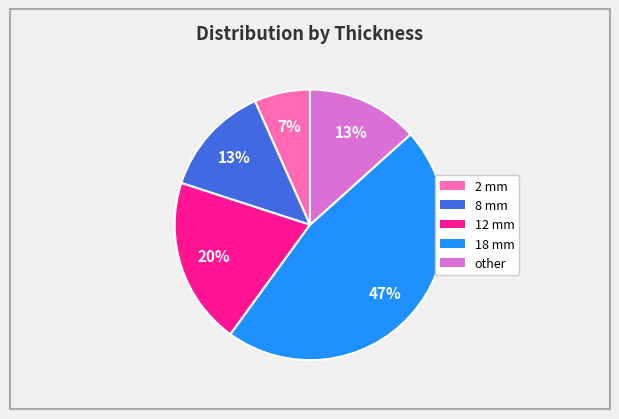

The 18 mm slice represents 47% of the pie. True or false?

True